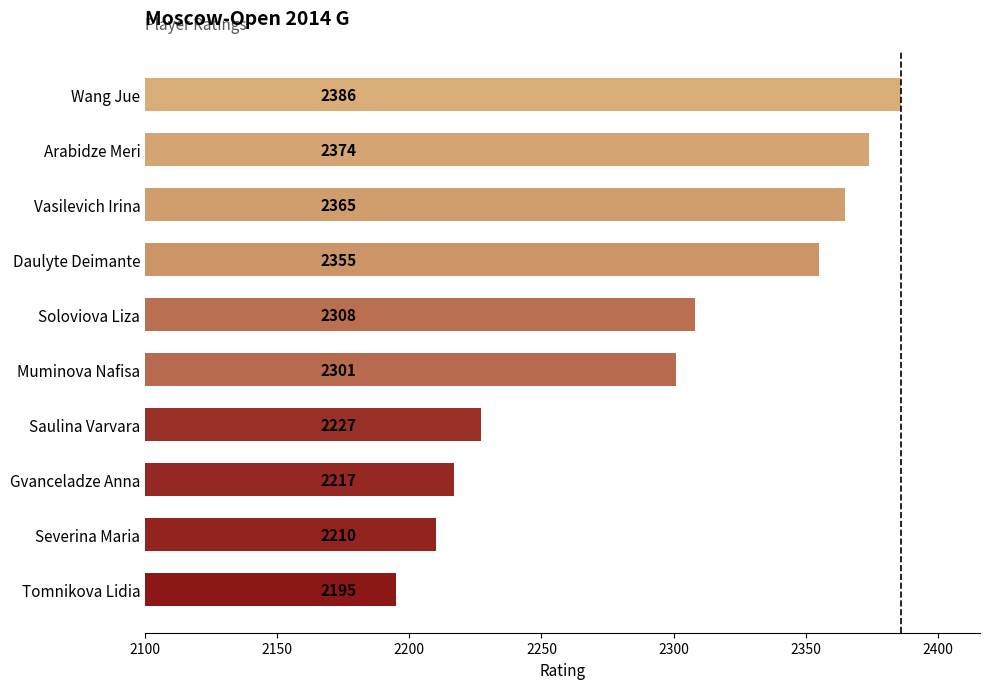

List the labels in order of value, largest first.

Wang Jue, Arabidze Meri, Vasilevich Irina, Daulyte Deimante, Soloviova Liza, Muminova Nafisa, Saulina Varvara, Gvanceladze Anna, Severina Maria, Tomnikova Lidia